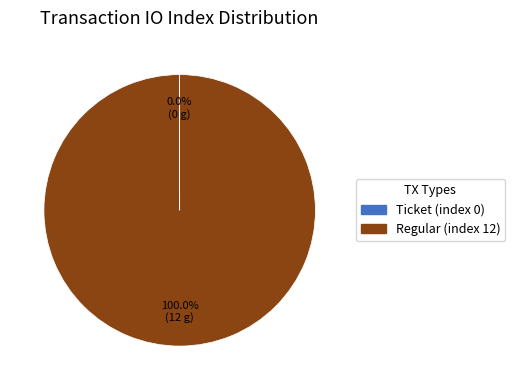

Which slice represents more than half of the pie?

Regular (index 12)